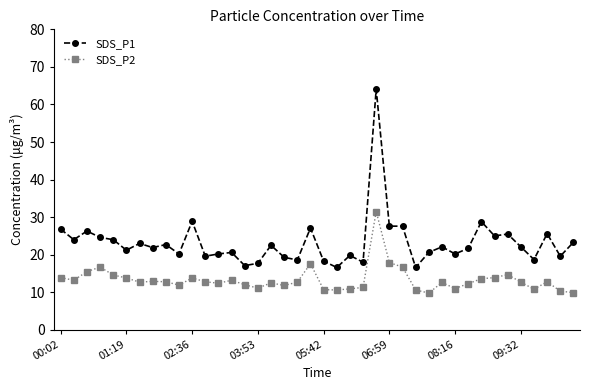

What is the maximum value for SDS_P1?

64.1